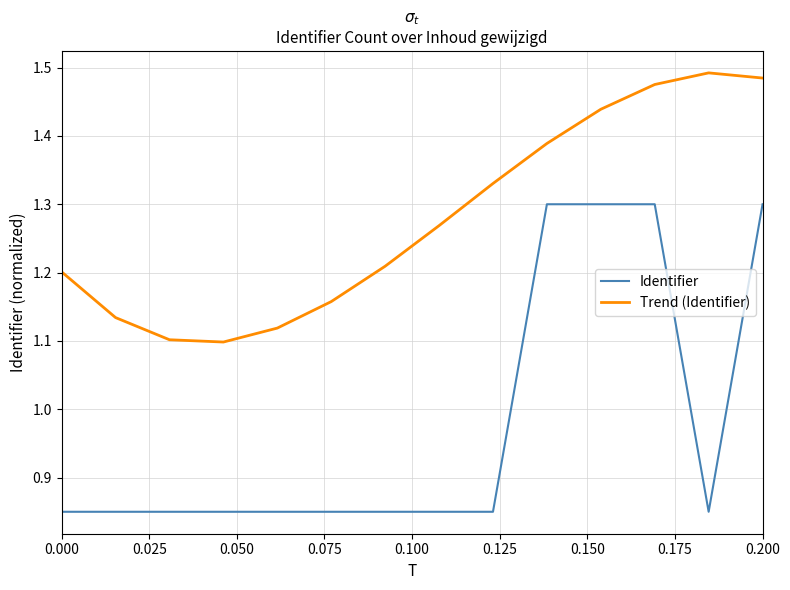

Rank the series by their maximum value, from highest to lowest.

Trend (Identifier), Identifier